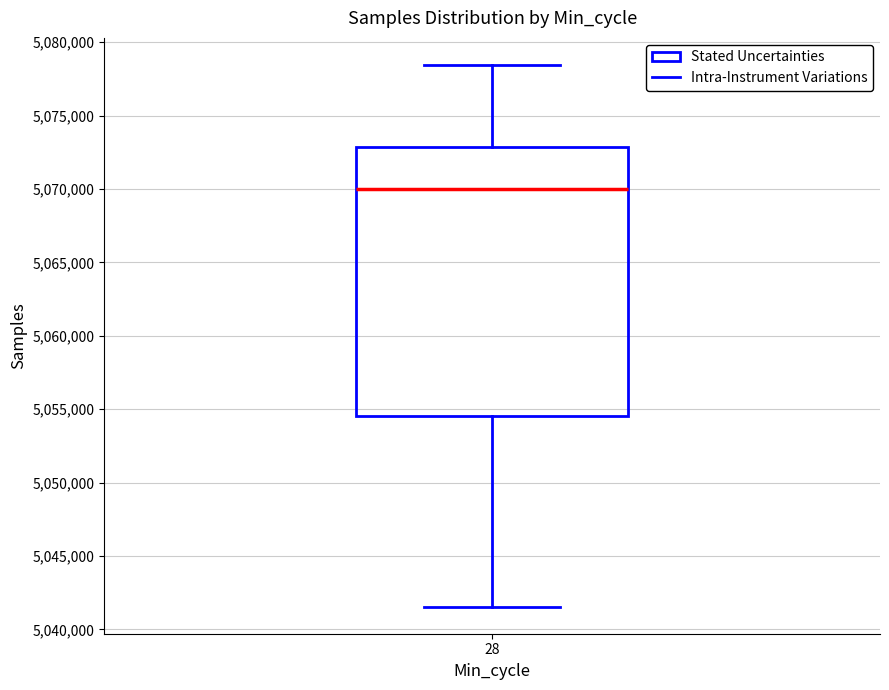

Transcribe this box plot: give where the median line is, the range the box spans, and where the two whiskers end, as read against the y-axis. The values are not printed on the chart, so give them approximately, as read against the axis.

median 5070000, box 5054500 to 5073000, whiskers 5041500 to 5078500